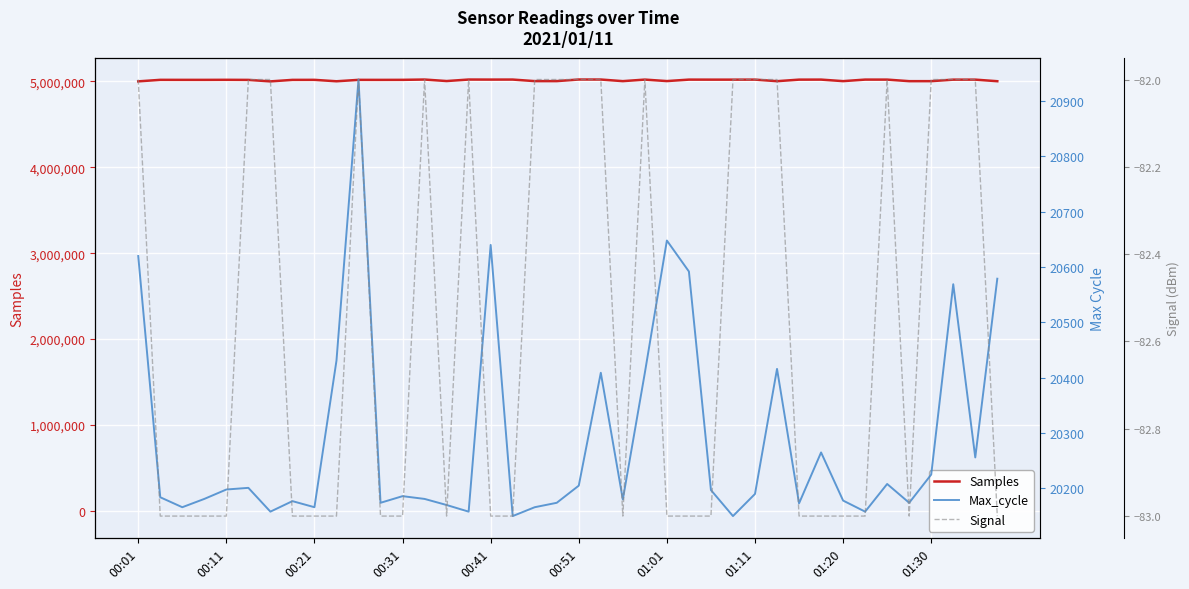

Count the Signal values in the range -83 to -82.

40